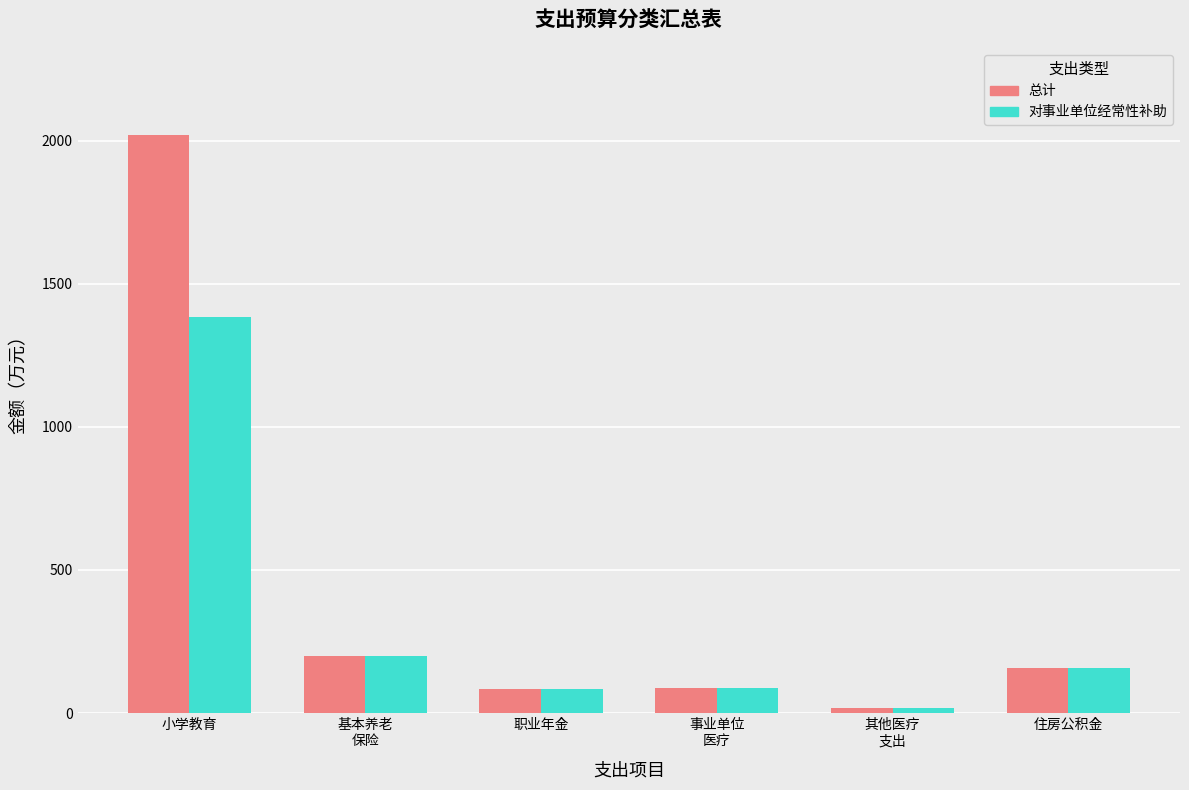

Rank the series by their maximum value, from lowest to highest.

对事业单位经常性补助, 总计